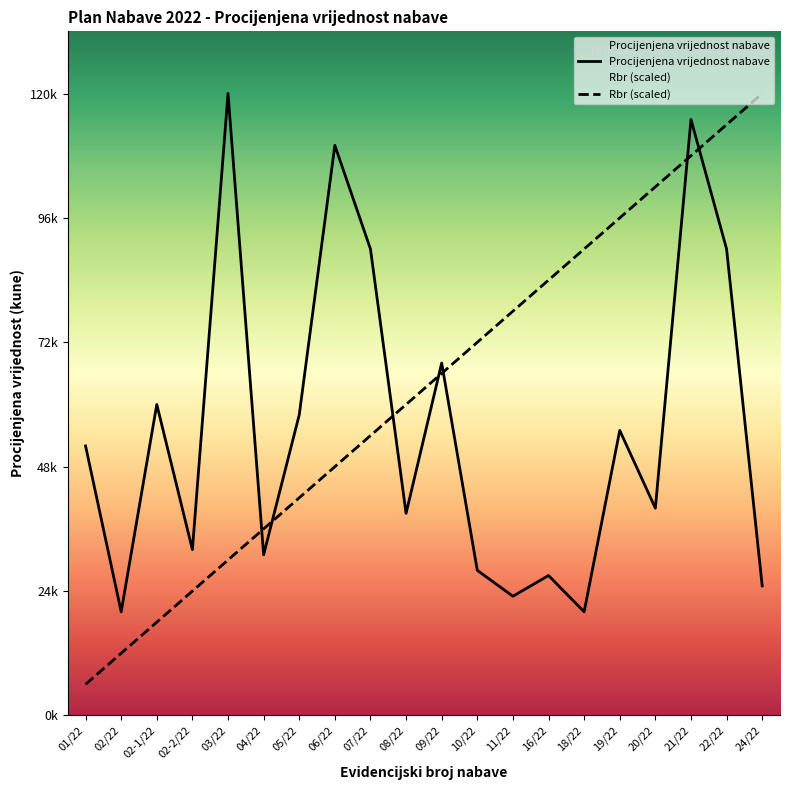

What value does the Rbr series have at 03/22, to the nearest 10?

30000